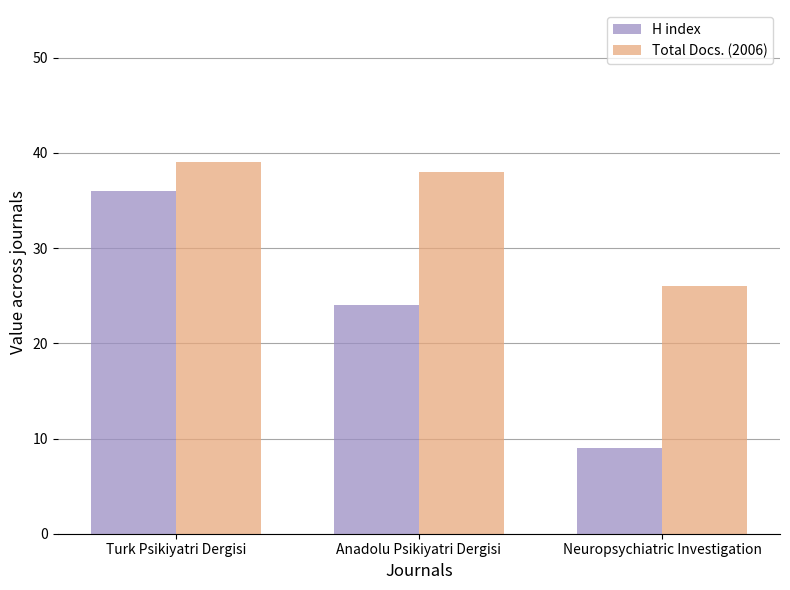

What is the approximate value of Total Docs. (2006) at Anadolu Psikiyatri Dergisi, to the nearest 5?

40